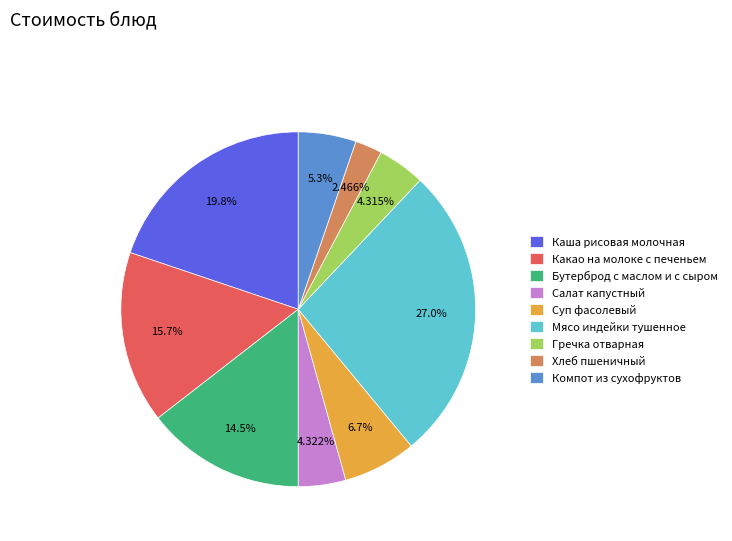

Is there a majority slice in this chart?

No